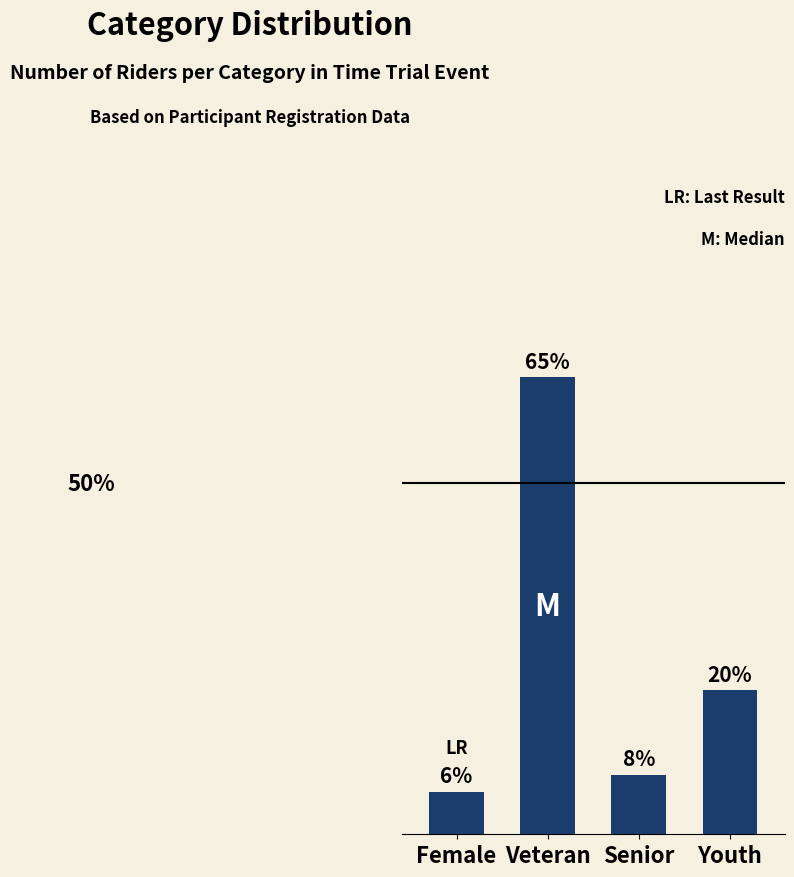

Are the bars horizontal?

No